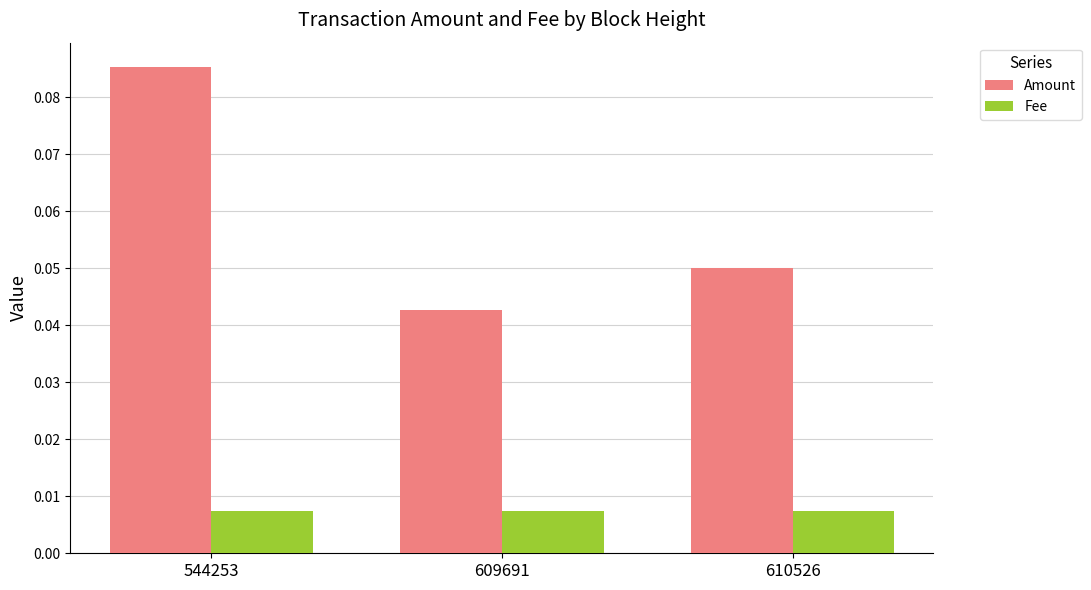

Which category has the highest value in the Amount series?

544253